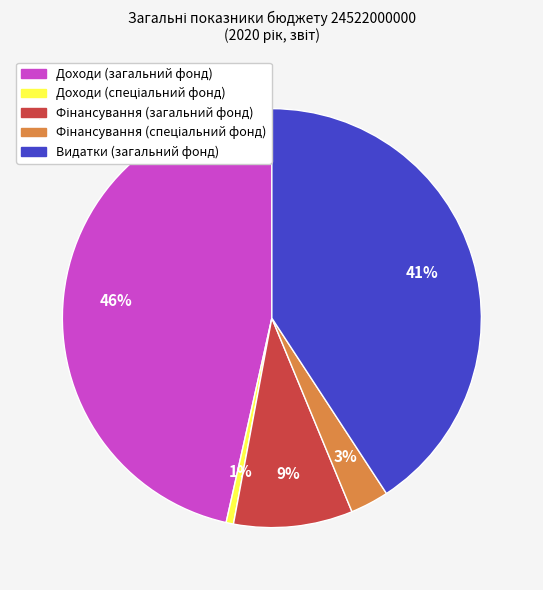

Between Видатки (загальний фонд) and Доходи (загальний фонд), which is larger?

Доходи (загальний фонд)